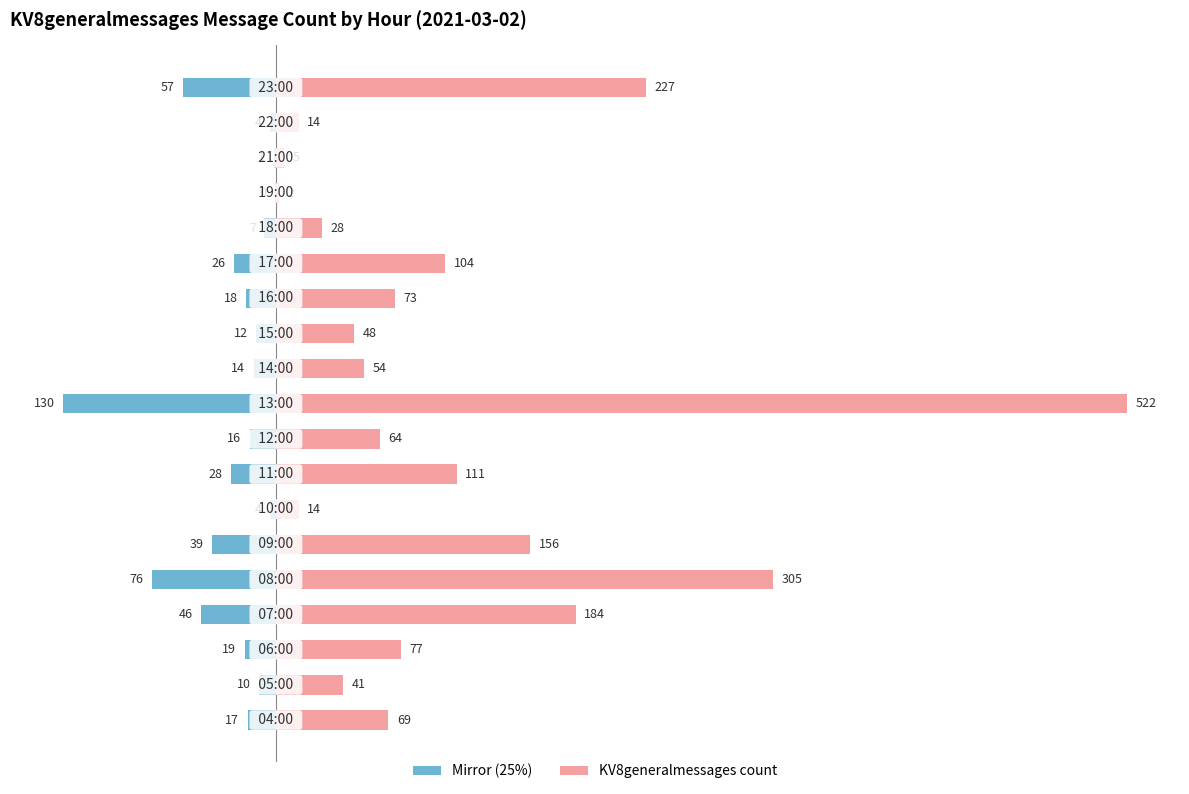

List the series in order of their peak value, lowest first.

KV8generalmessages (mirror), KV8generalmessages